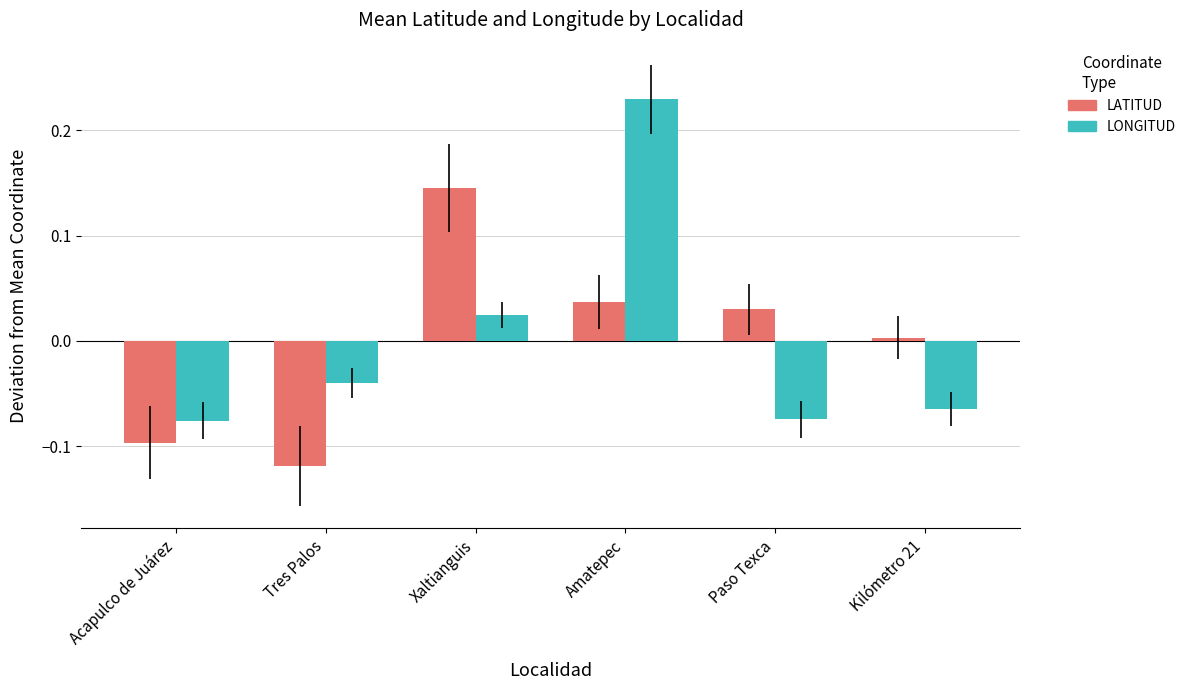

What are all the series names shown in the legend?

LATITUD, LONGITUD